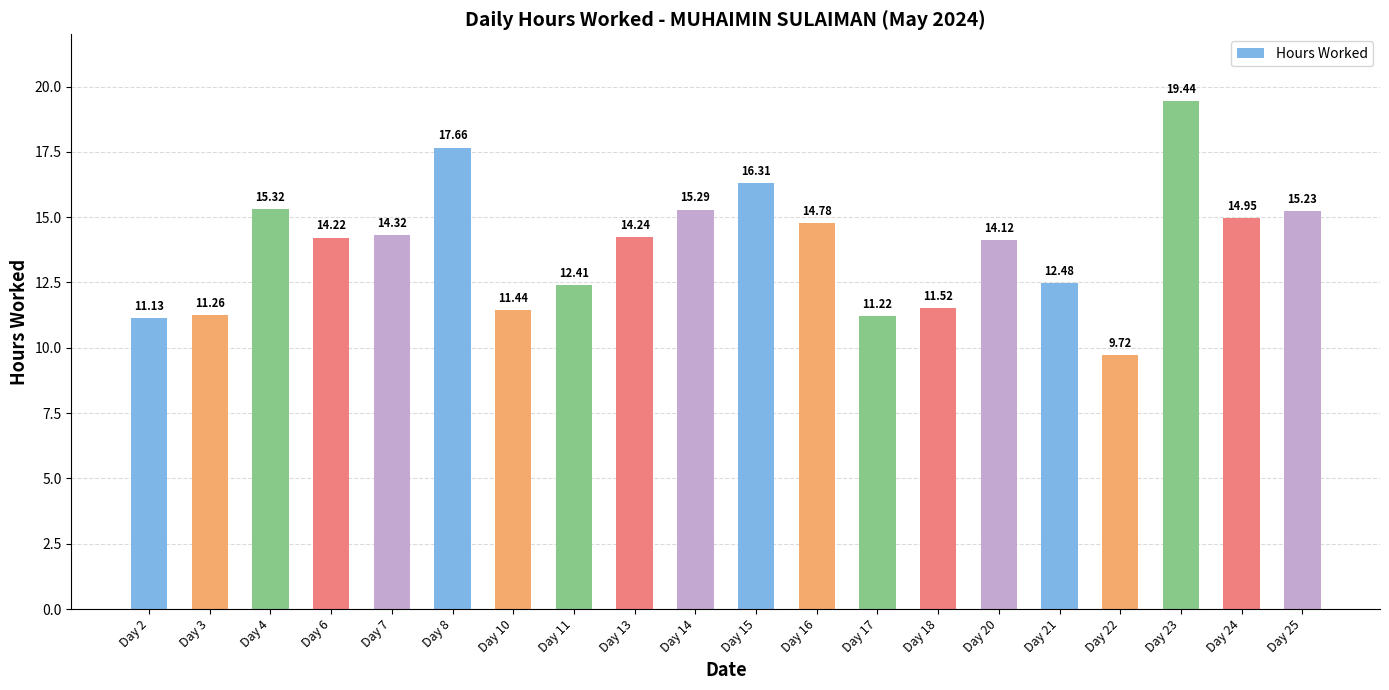

Which has a higher value, Day 13 or Day 7?

Day 7